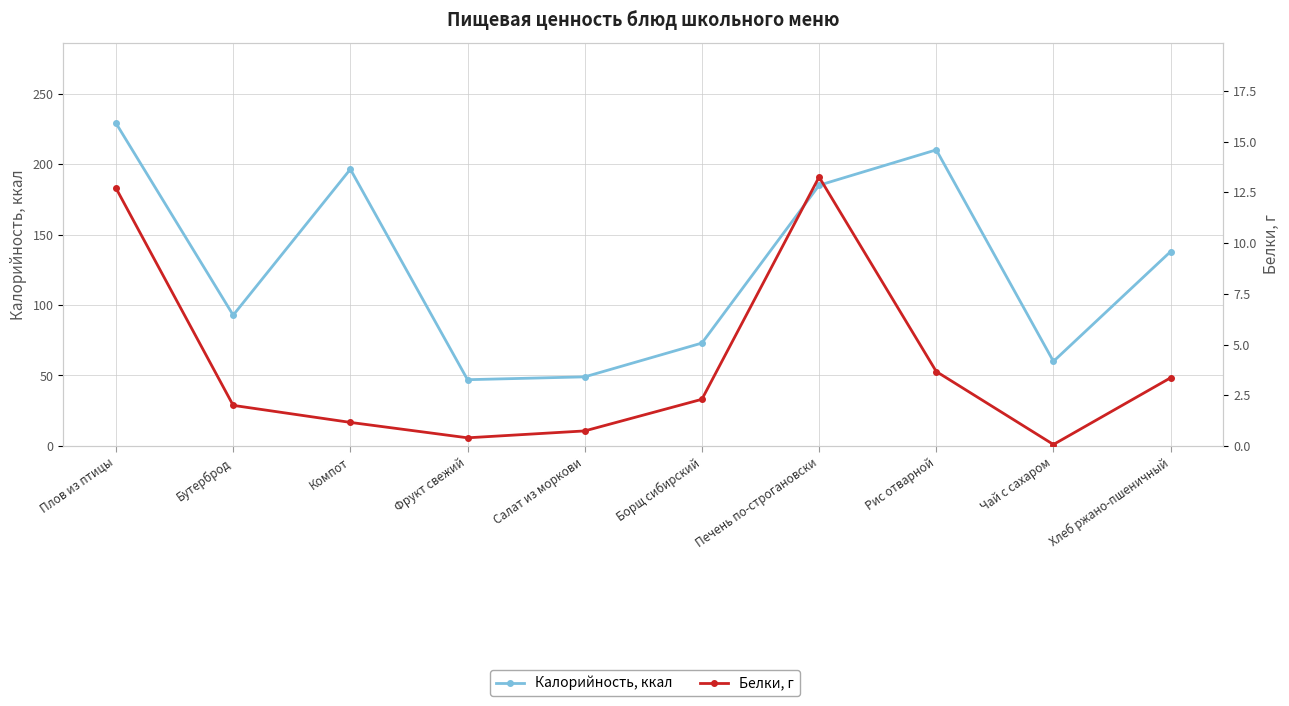

True or false: Калорийность, ккал has a value of 137.9 at Хлеб ржано-пшеничный.

True